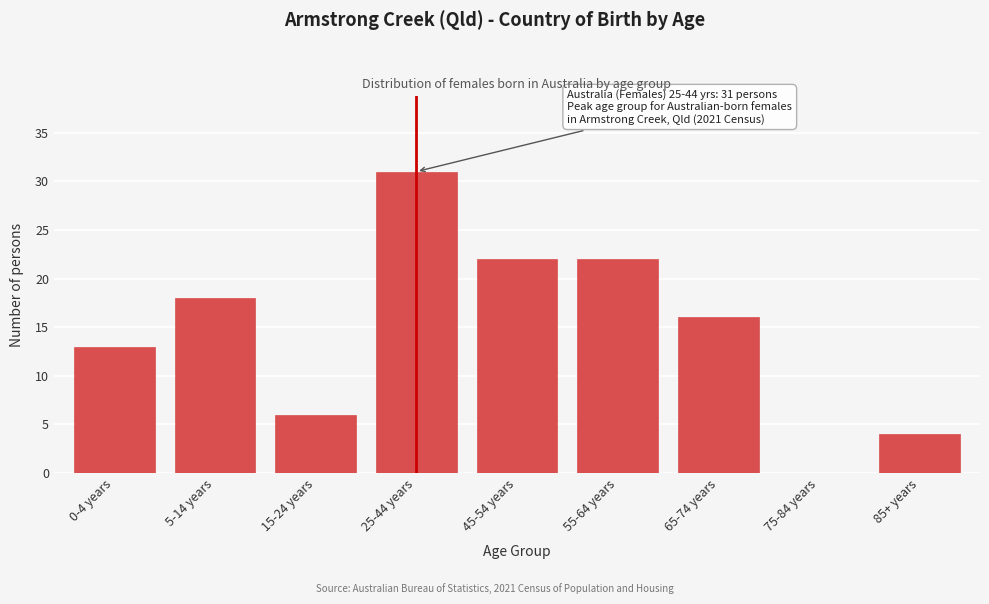

Reading right to left, transcribe all the data shown in this chart.

85+ years=4	75-84 years=0	65-74 years=16	55-64 years=22	45-54 years=22	25-44 years=31	15-24 years=6	5-14 years=18	0-4 years=13